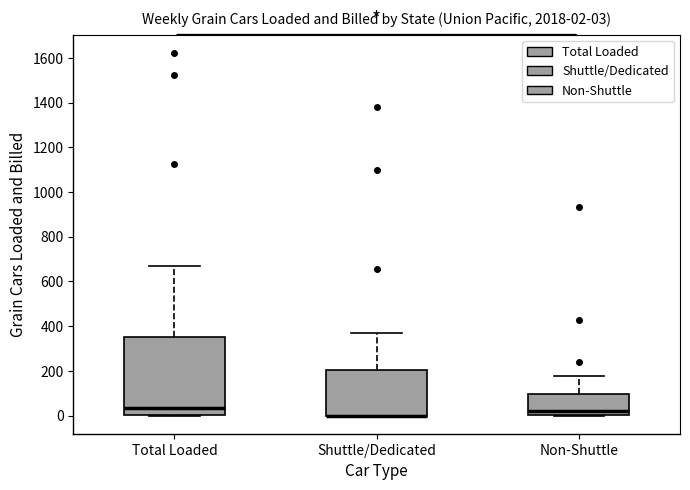

Comparing the boxes themselves (not the whiskers), which one is the tallest?

Total Loaded